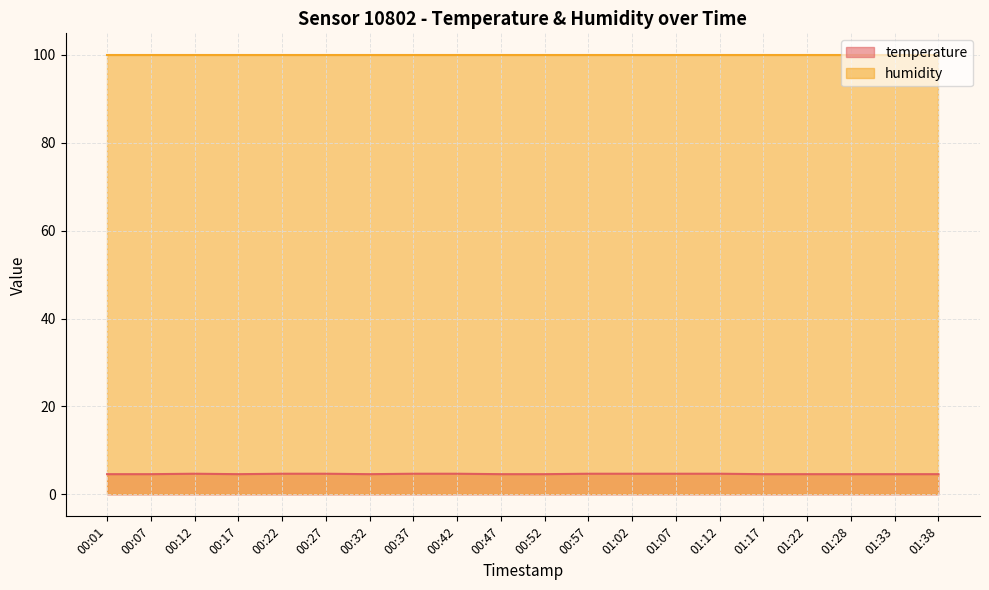

What is the sum of the values at 00:01 and 00:17?

9.2